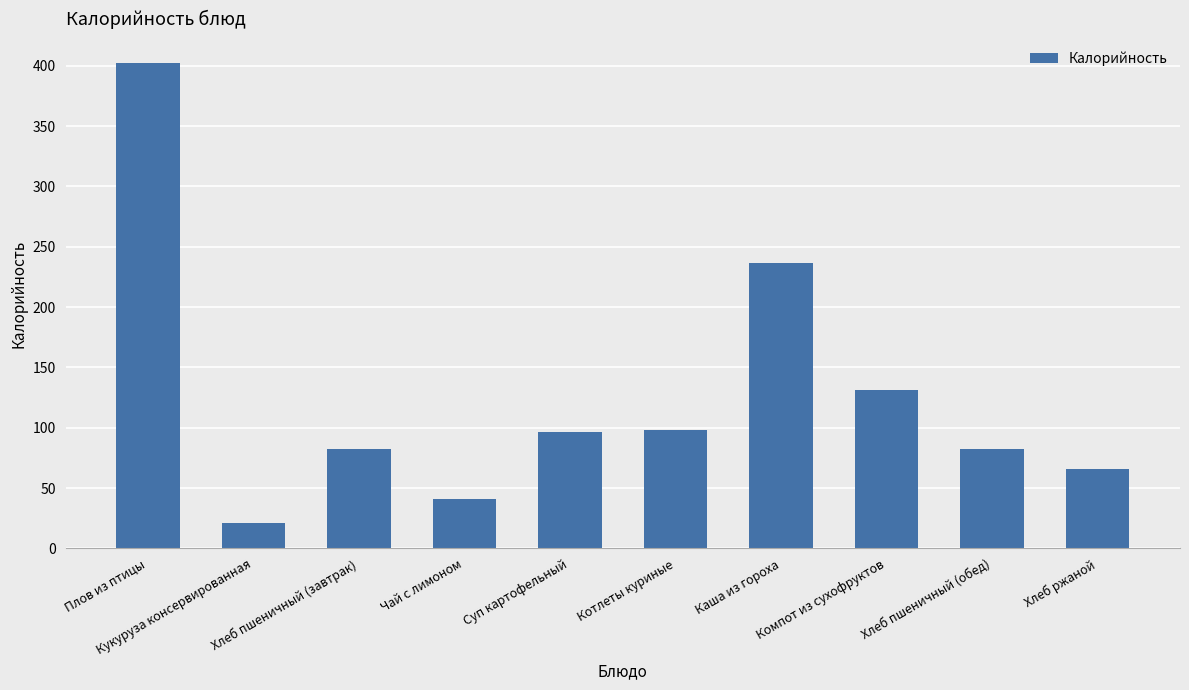

How many data points are less than 96?

5